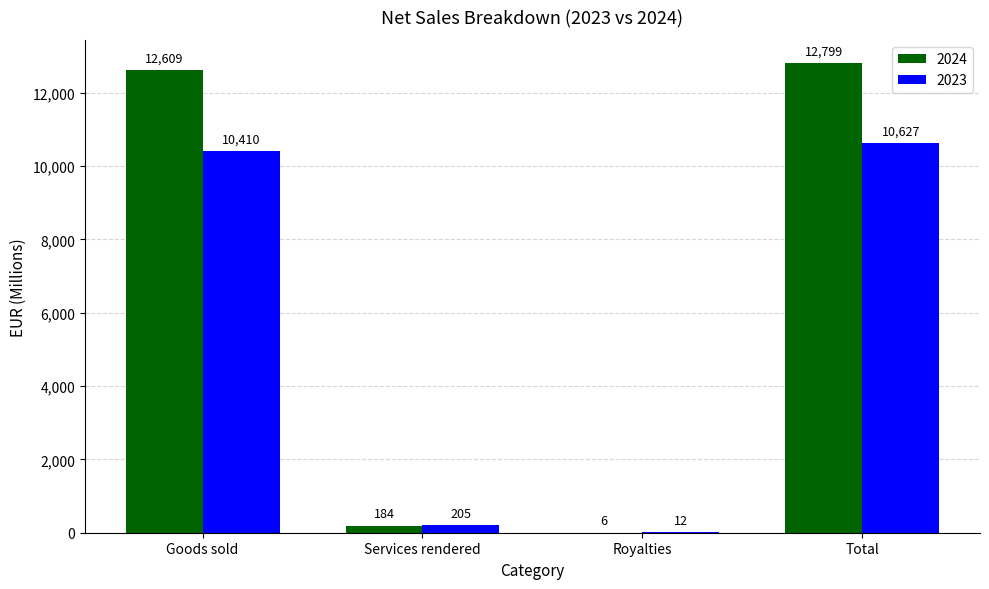

Reading left to right, extract all data points from this chart.

2024: Goods sold=12609	Services rendered=184	Royalties=6	Total=12799
2023: Goods sold=10410	Services rendered=205	Royalties=12	Total=10627